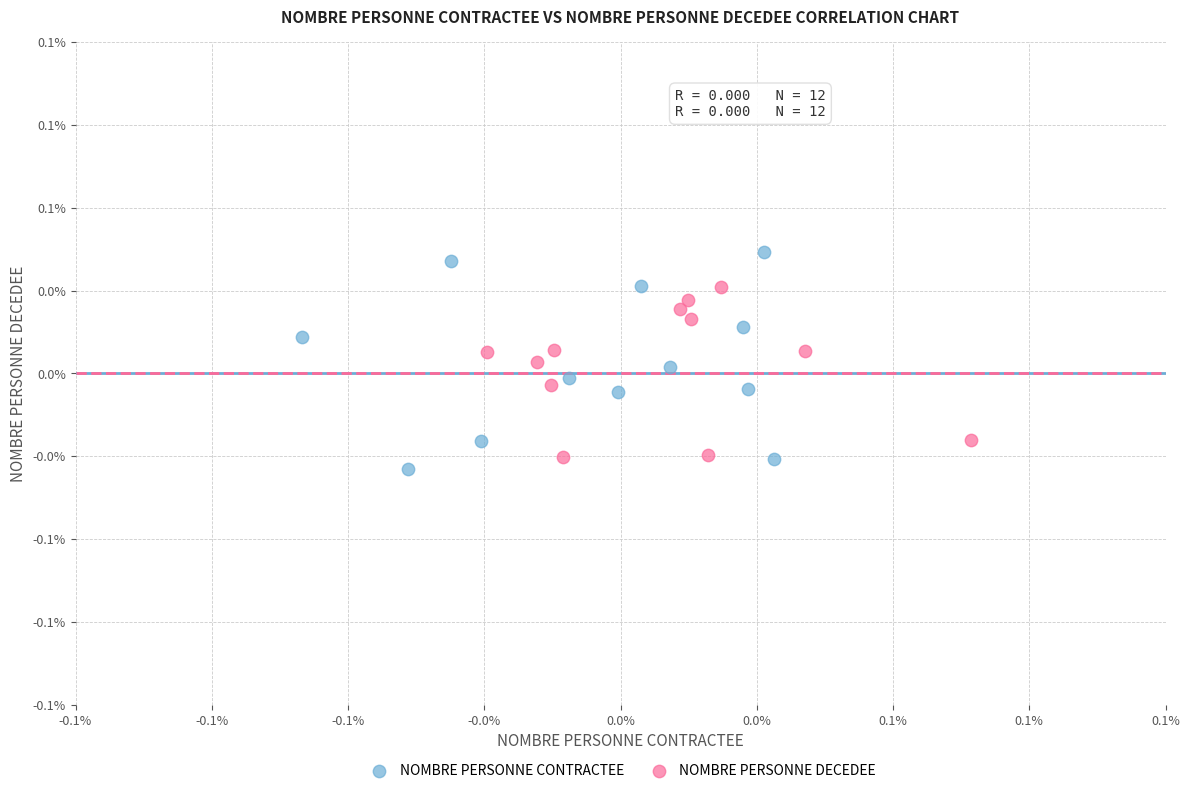

What are all the series names shown in the legend?

NOMBRE PERSONNE CONTRACTEE, NOMBRE PERSONNE DECEDEE